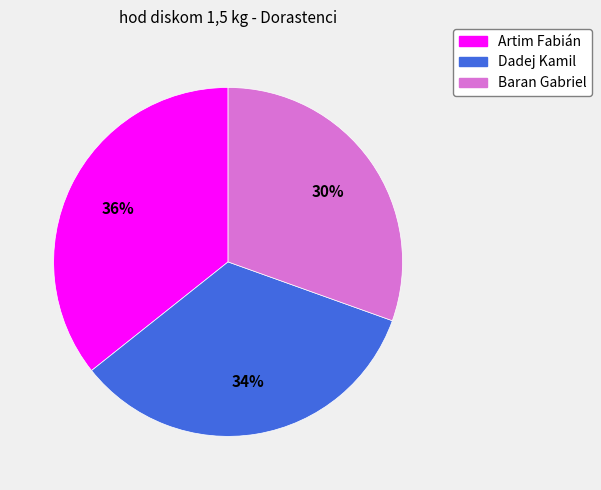

Is it true that Dadej Kamil is 34% of the pie?

True